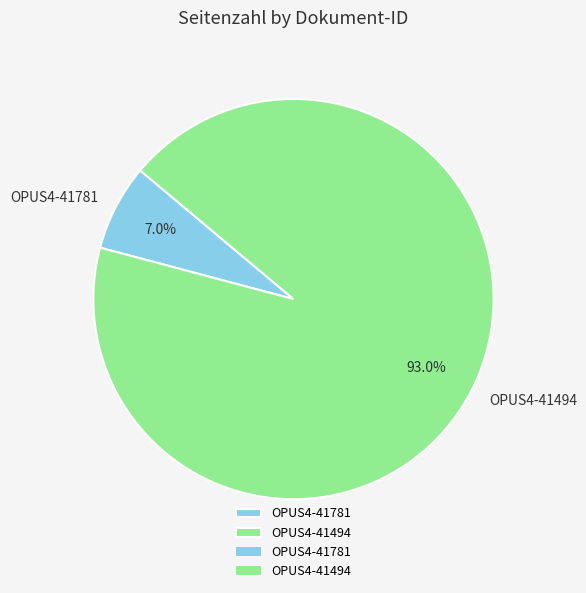

To the nearest percent, what portion does OPUS4-41494 represent?

93%